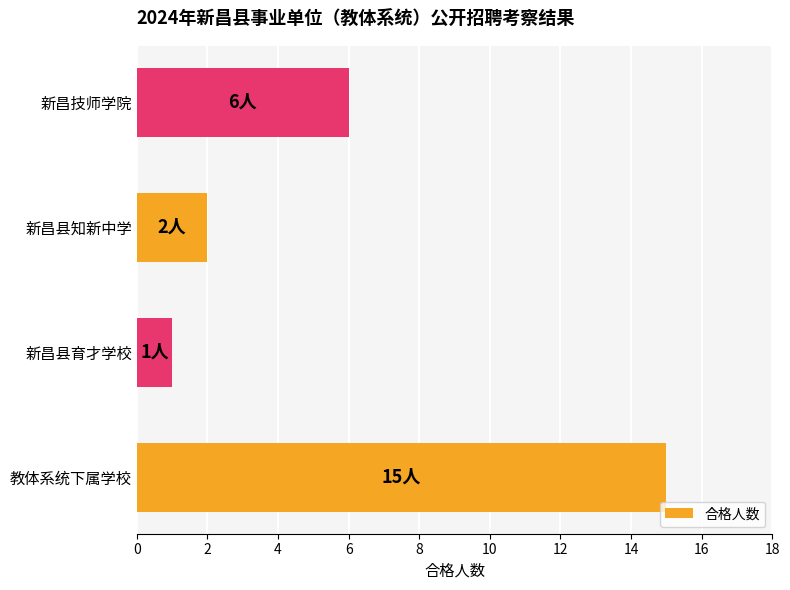

What is the difference between the maximum and minimum values?

14